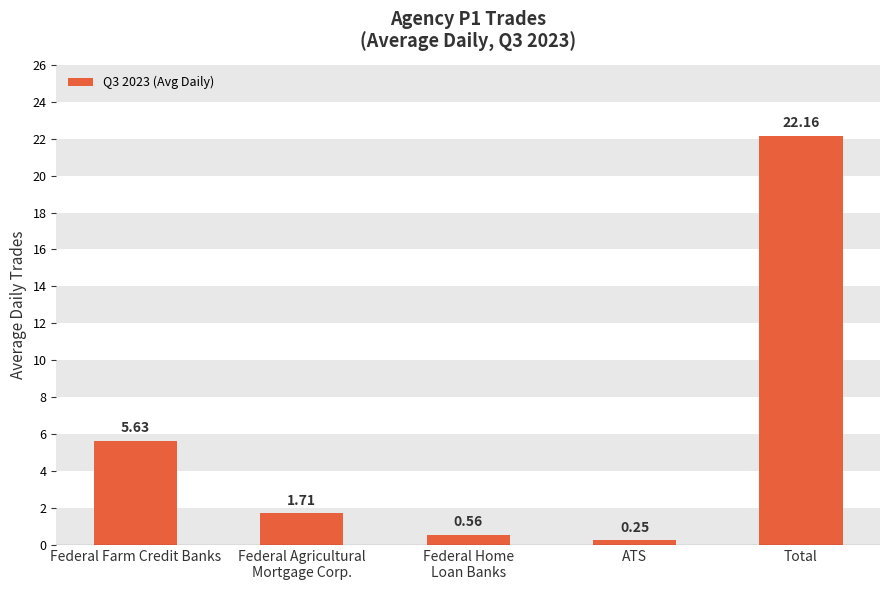

What is the label of the 4th bar from the left?

ATS